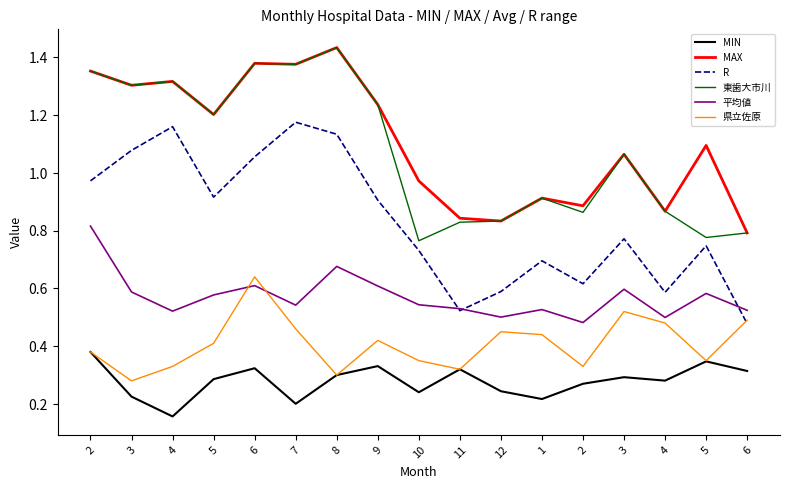

At which category does 県立佐原 reach its first local peak?

6